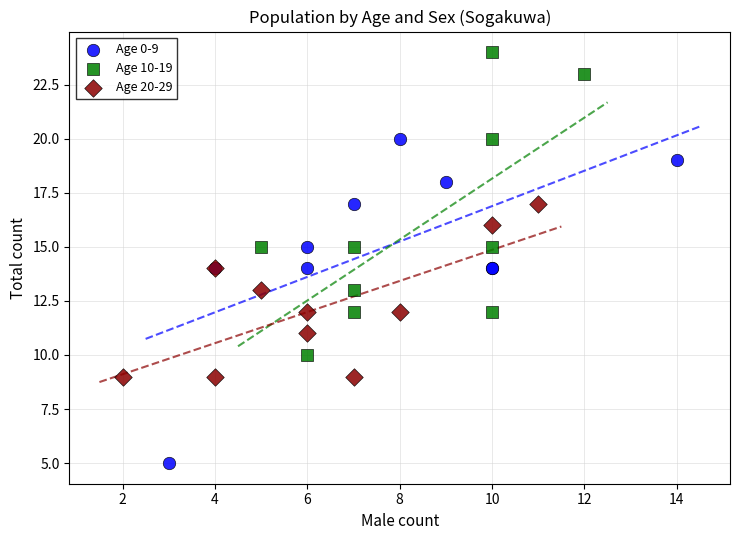

Which series reaches the maximum Y coordinate?

Age 10-19